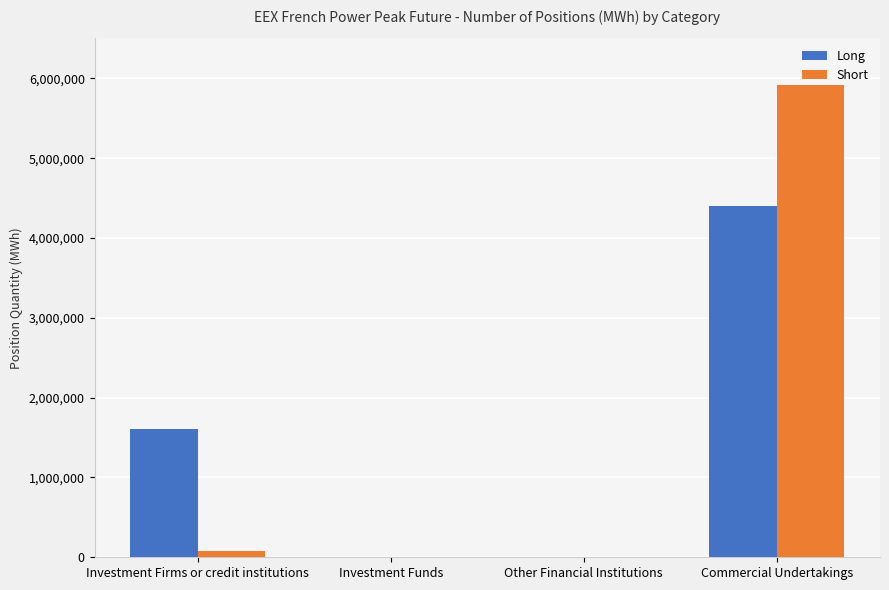

Reading left to right, what are all the values shown in this chart?

Long: Investment Firms or credit institutions=1601076	Investment Funds=0	Other Financial Institutions=0	Commercial Undertakings=4397304
Short: Investment Firms or credit institutions=83700	Investment Funds=0	Other Financial Institutions=0	Commercial Undertakings=5915424